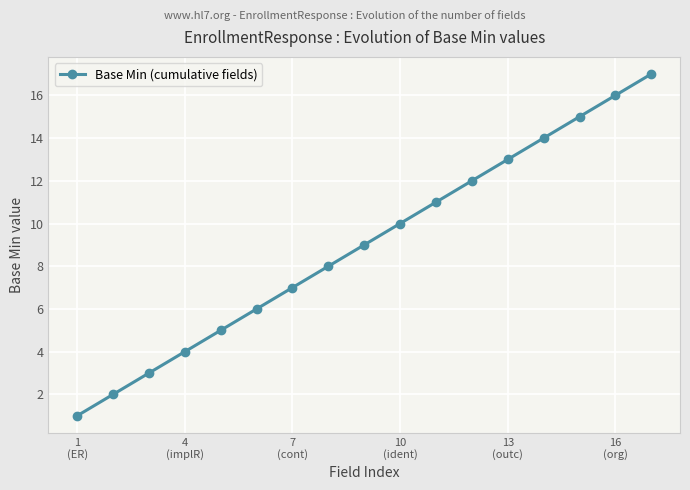

What is the greatest value displayed?

17